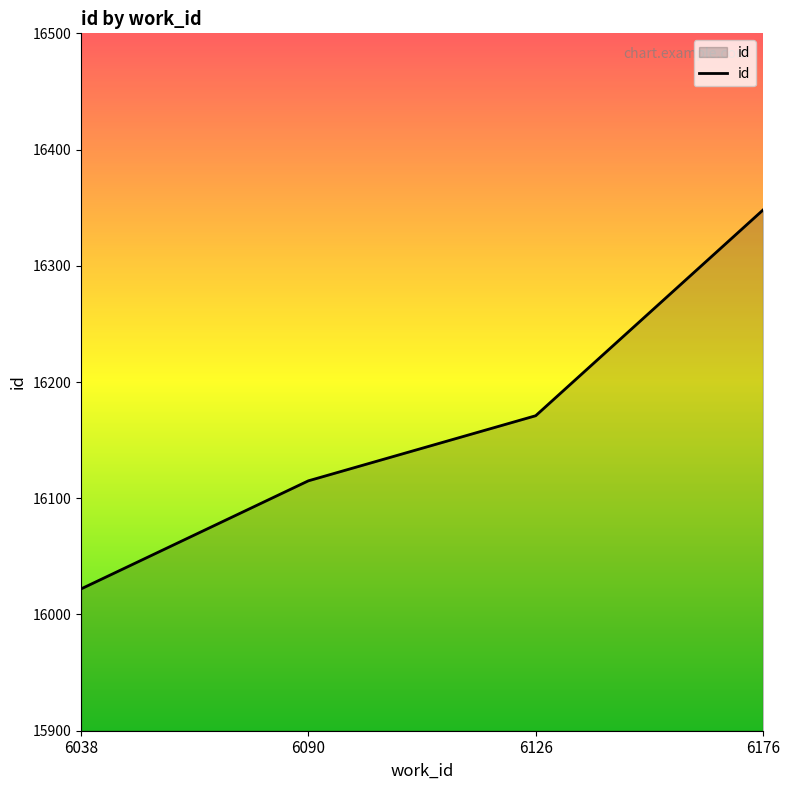

What is the maximum value shown in the chart?

16348